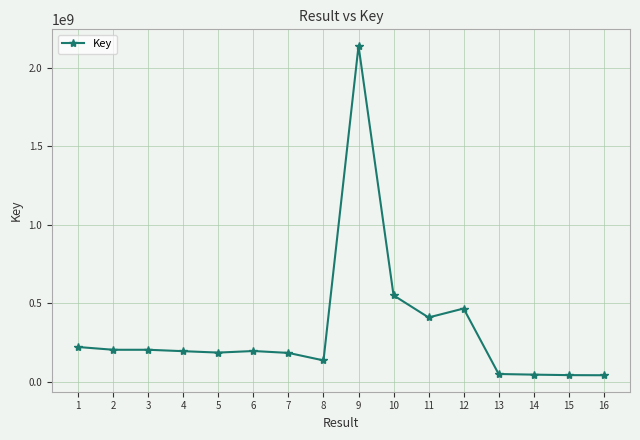

What is the value of the 15th point from the left?

42536209